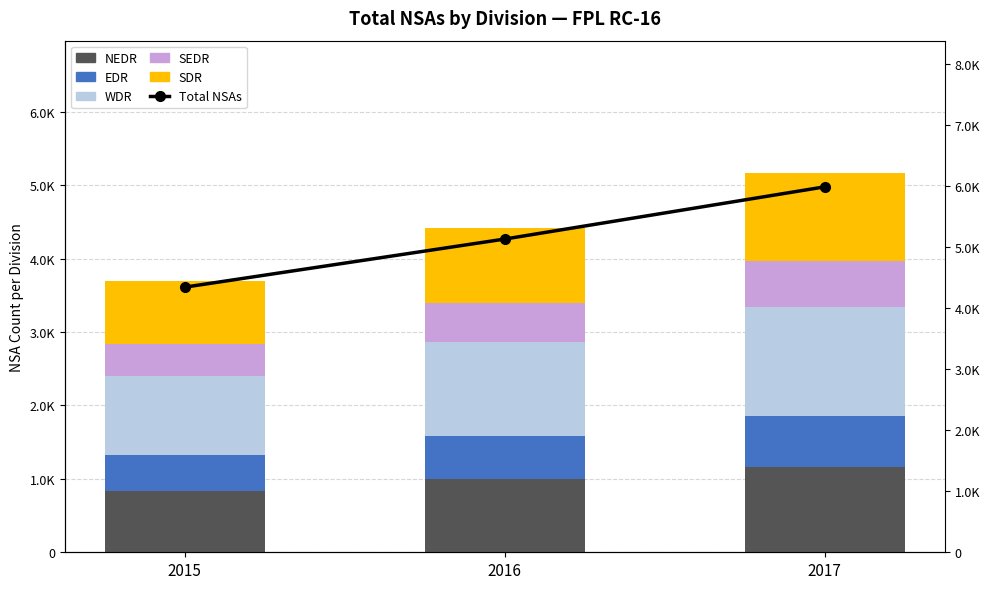

What are all the series names shown in the legend?

NEDR, EDR, WDR, SEDR, SDR, Total NSAs